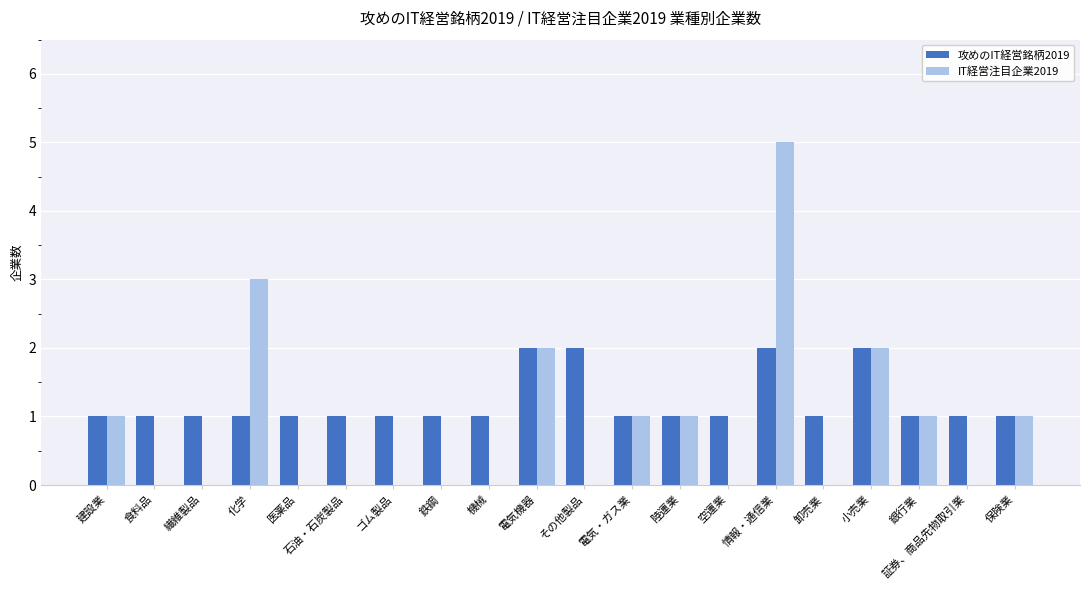

The IT経営注目企業2019 series shows 3 at 化学. True or false?

True